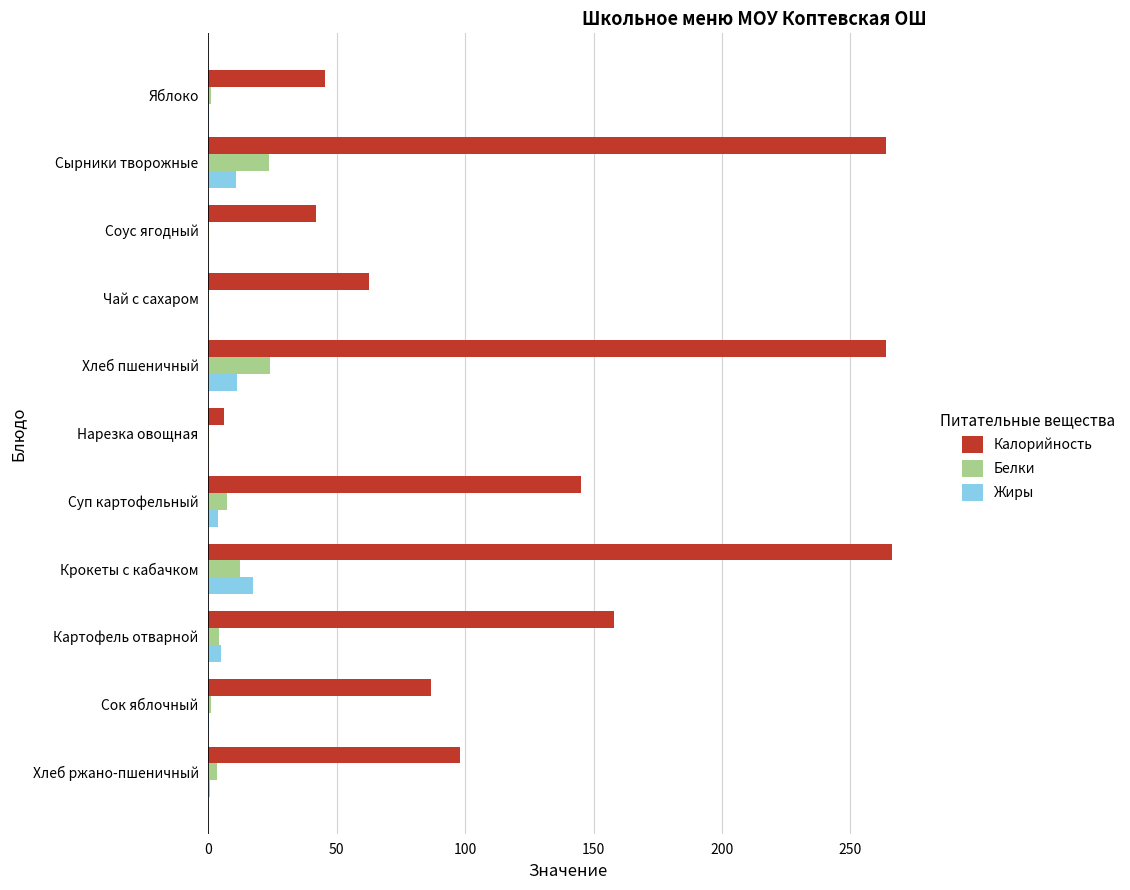

What is the sum of the Жиры values at Сырники творожные and Хлеб пшеничный?

21.7